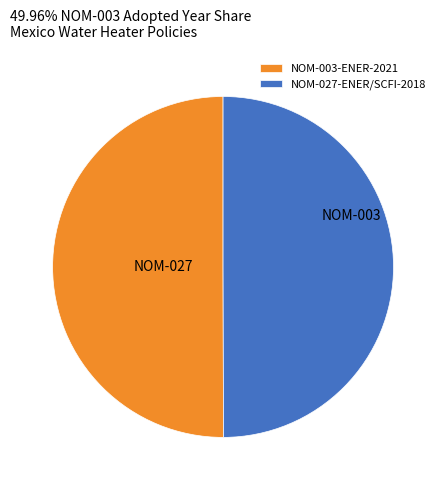

Approximately how many times larger is the value at NOM-003-ENER-2021 compared to NOM-027-ENER/SCFI-2018?

1.0